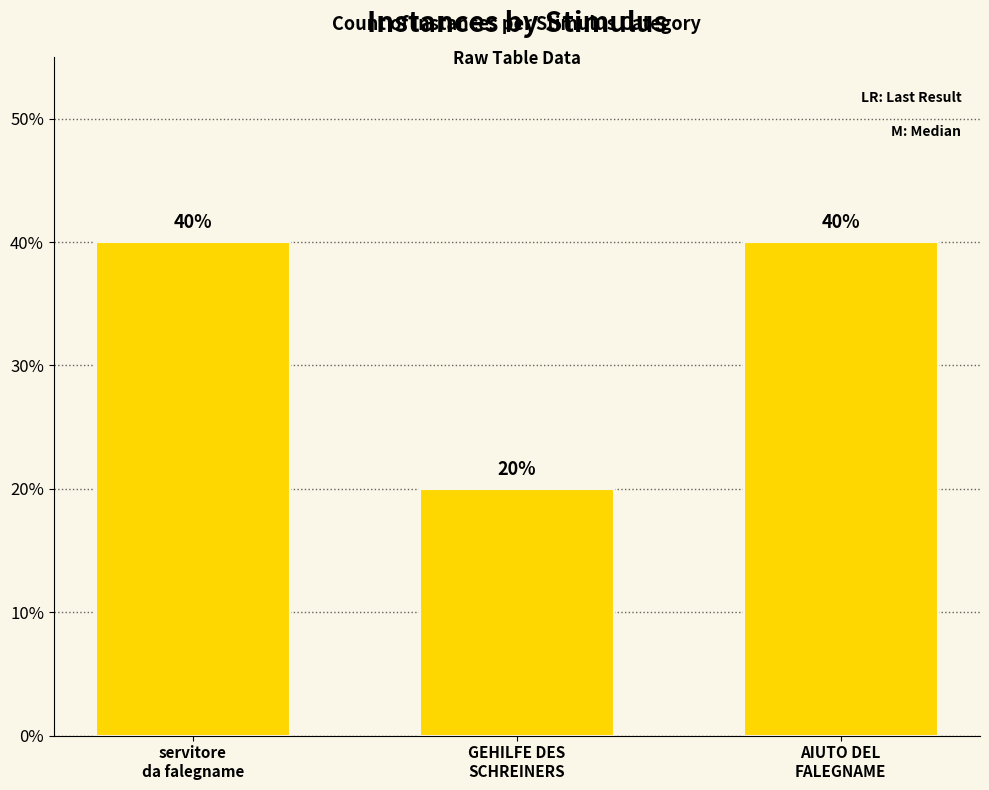

How many data points does each series have?

3